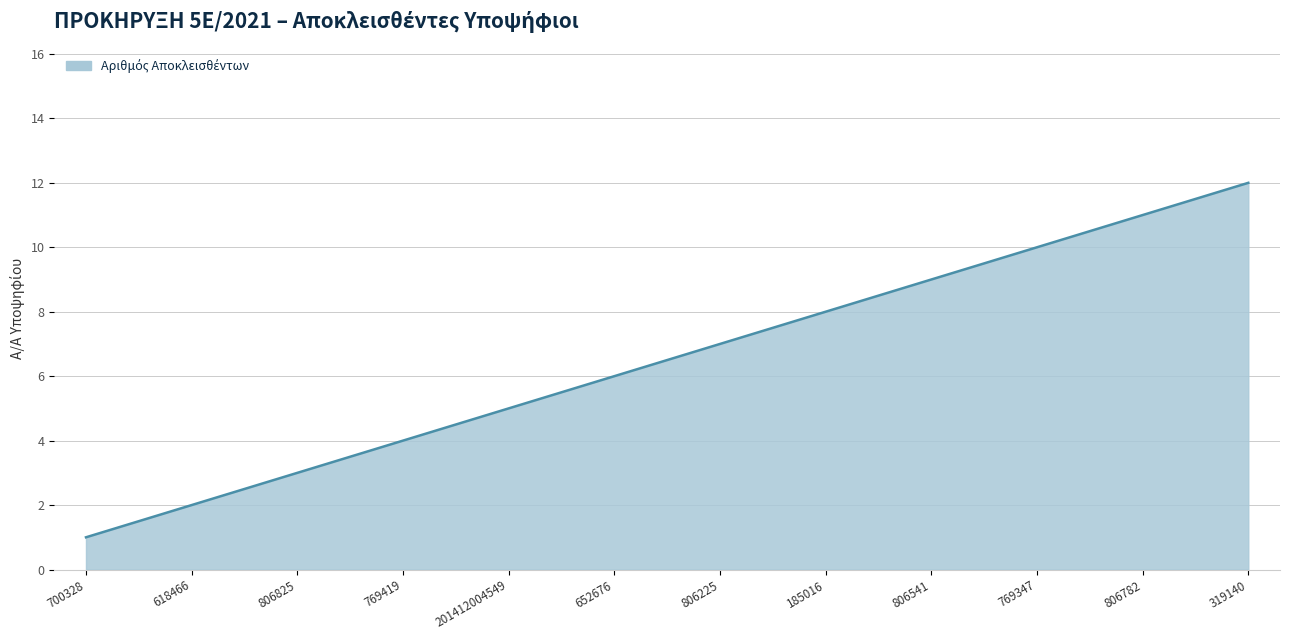

What position from the right is 700328?

12